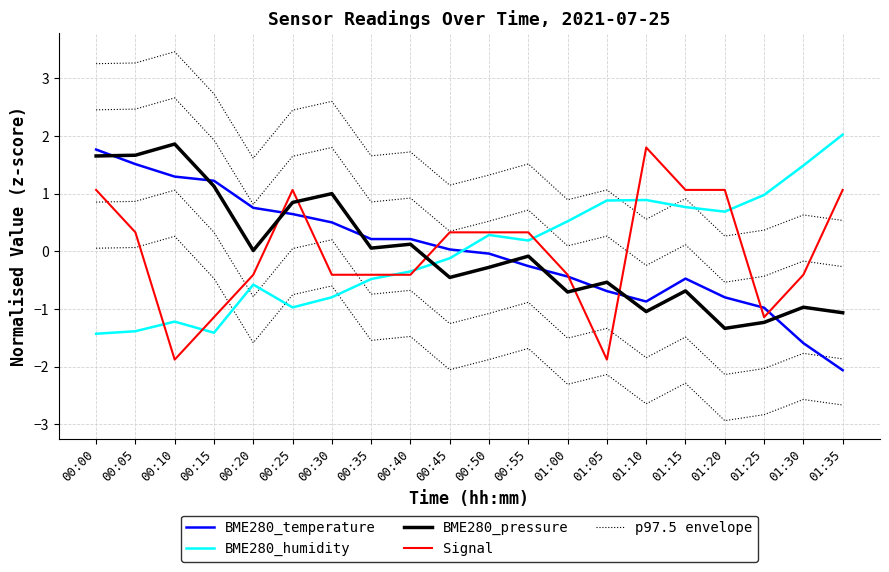

How many interior local peaks does the p97.5 envelope series have?

7